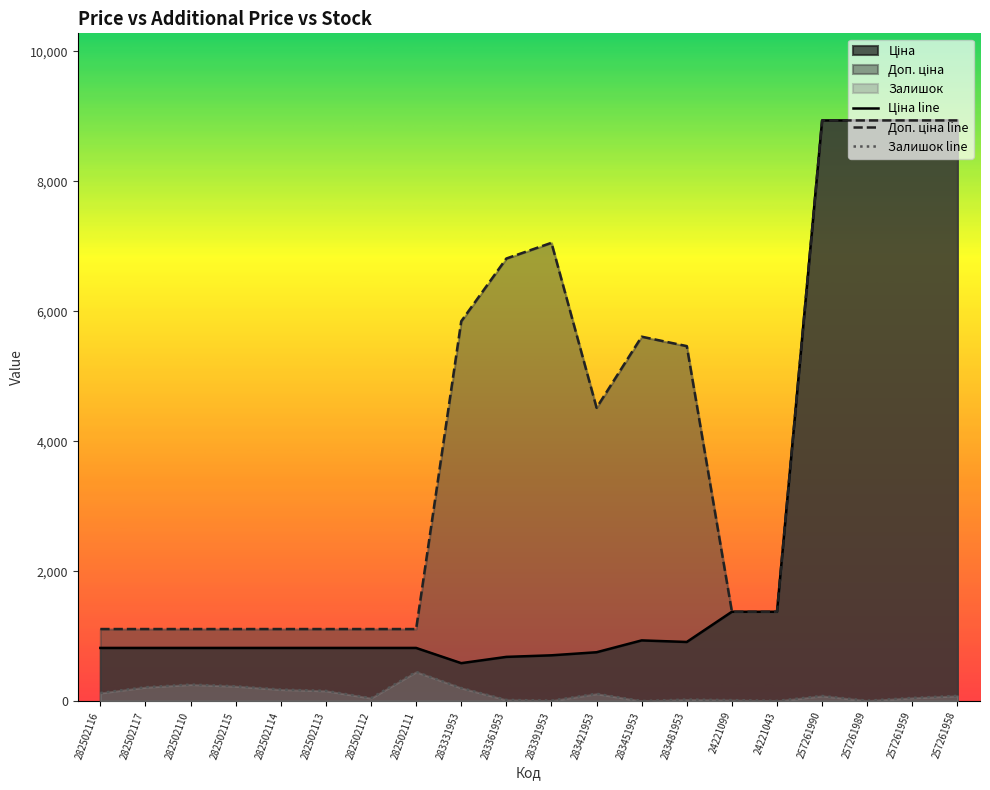

List the series in order of their overall mean, highest first.

Доп. ціна, Ціна, Залишок